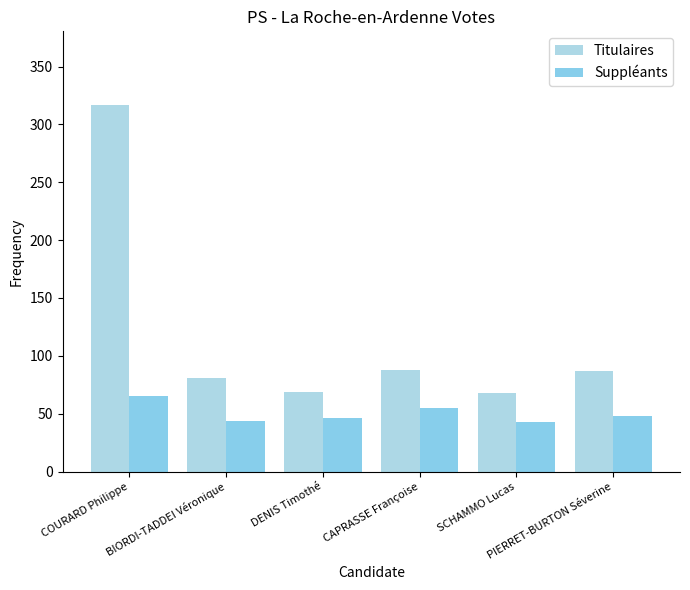

What is the minimum value shown in the chart?

43